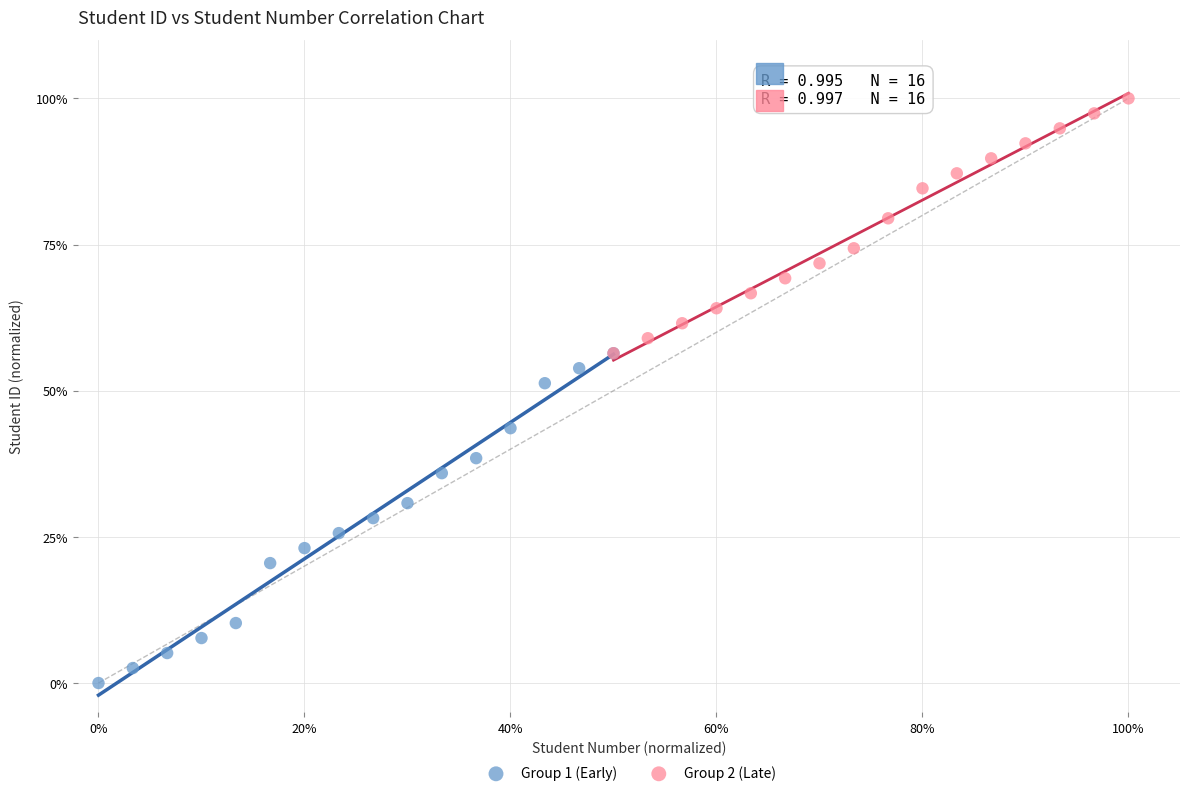

Which series reaches the maximum Y coordinate?

Group 2 (Late)